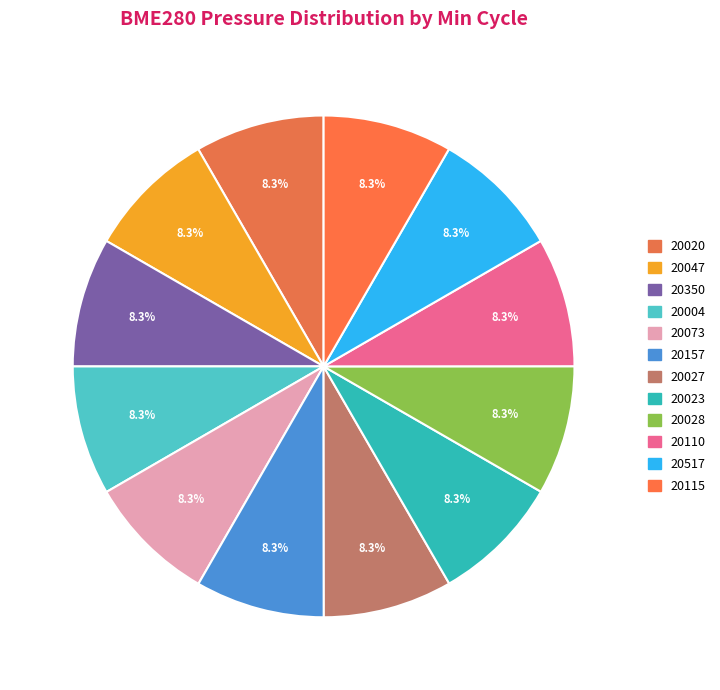

Which has a higher value, 20115 or 20073?

20073